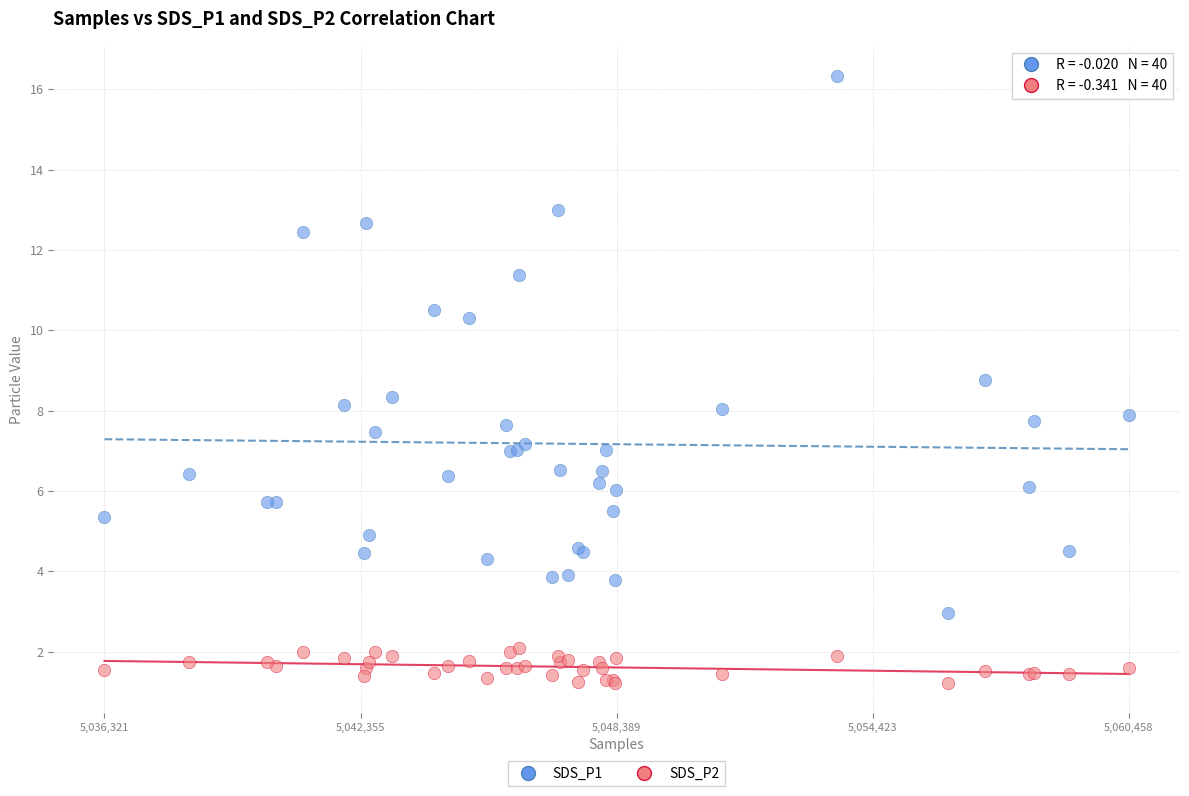

Which series reaches the minimum Y coordinate?

SDS_P2